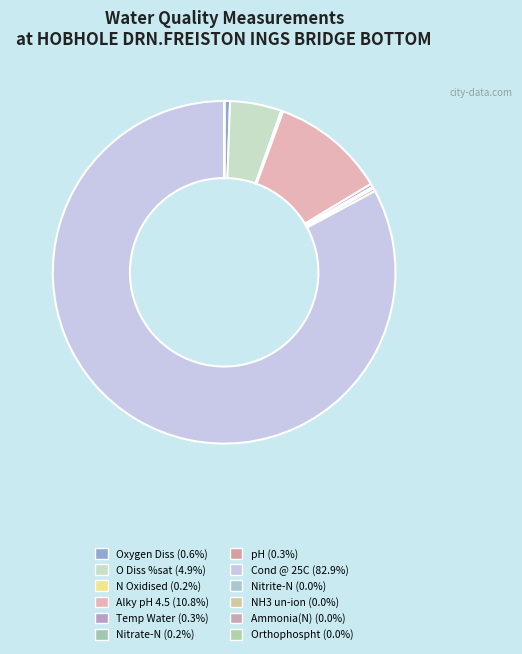

How many slices are in this pie chart?

12